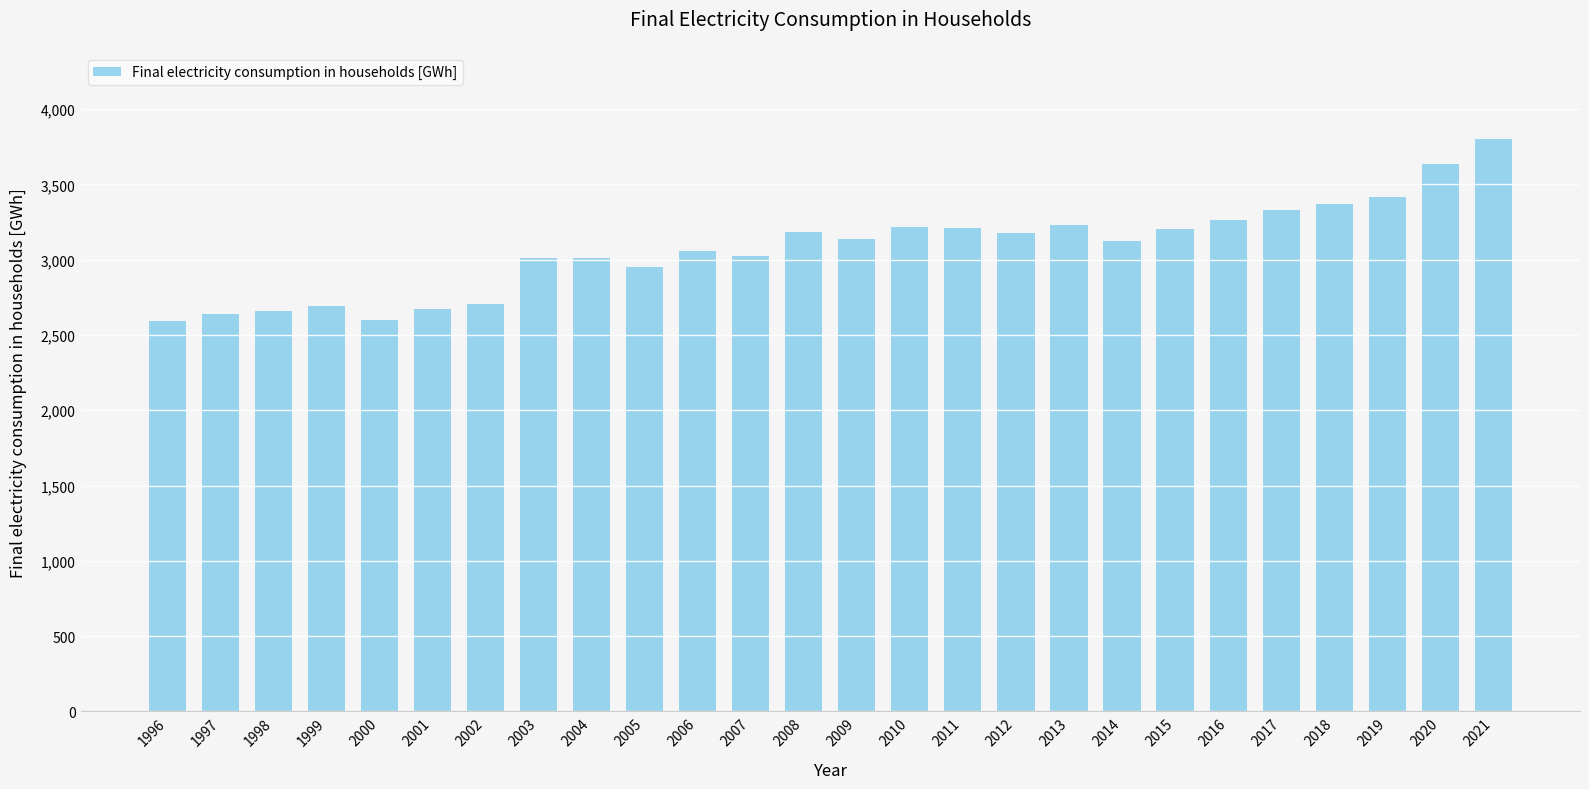

What is the value of the 21st bar from the left?

3260